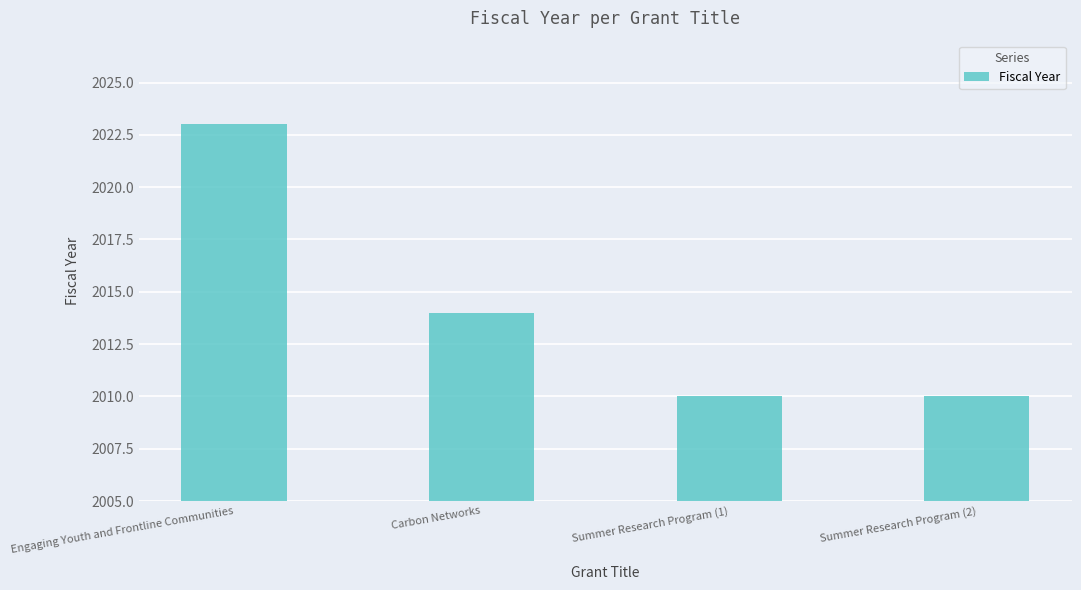

What is the change in value from Carbon Networks to Summer Research Program (1)?

-4